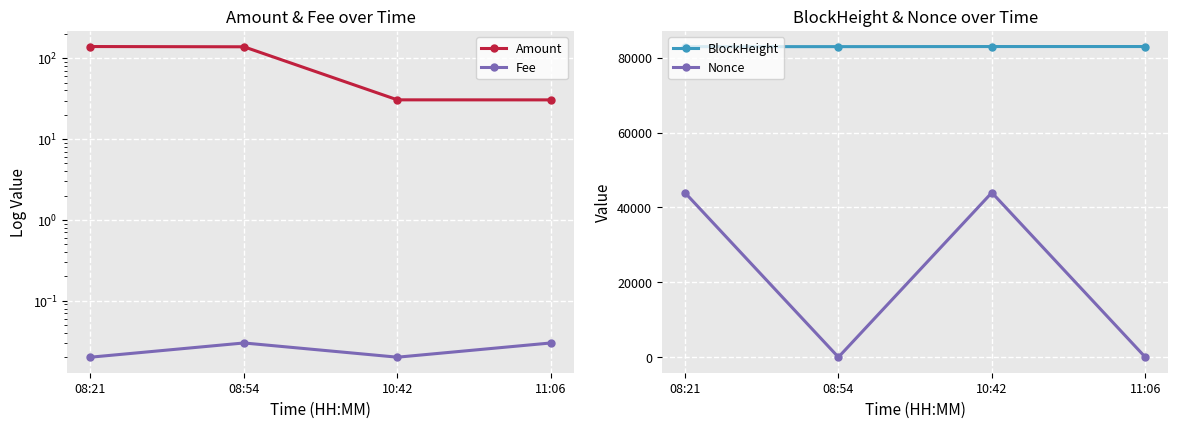

What is the difference between the Amount values at 10:42 and 08:54?

108.3